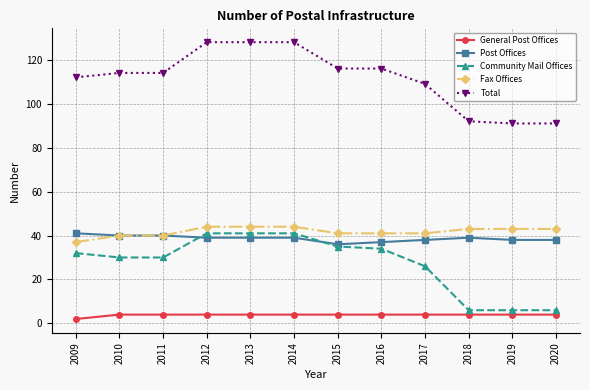

At how many categories does at least one series exceed 100?

9